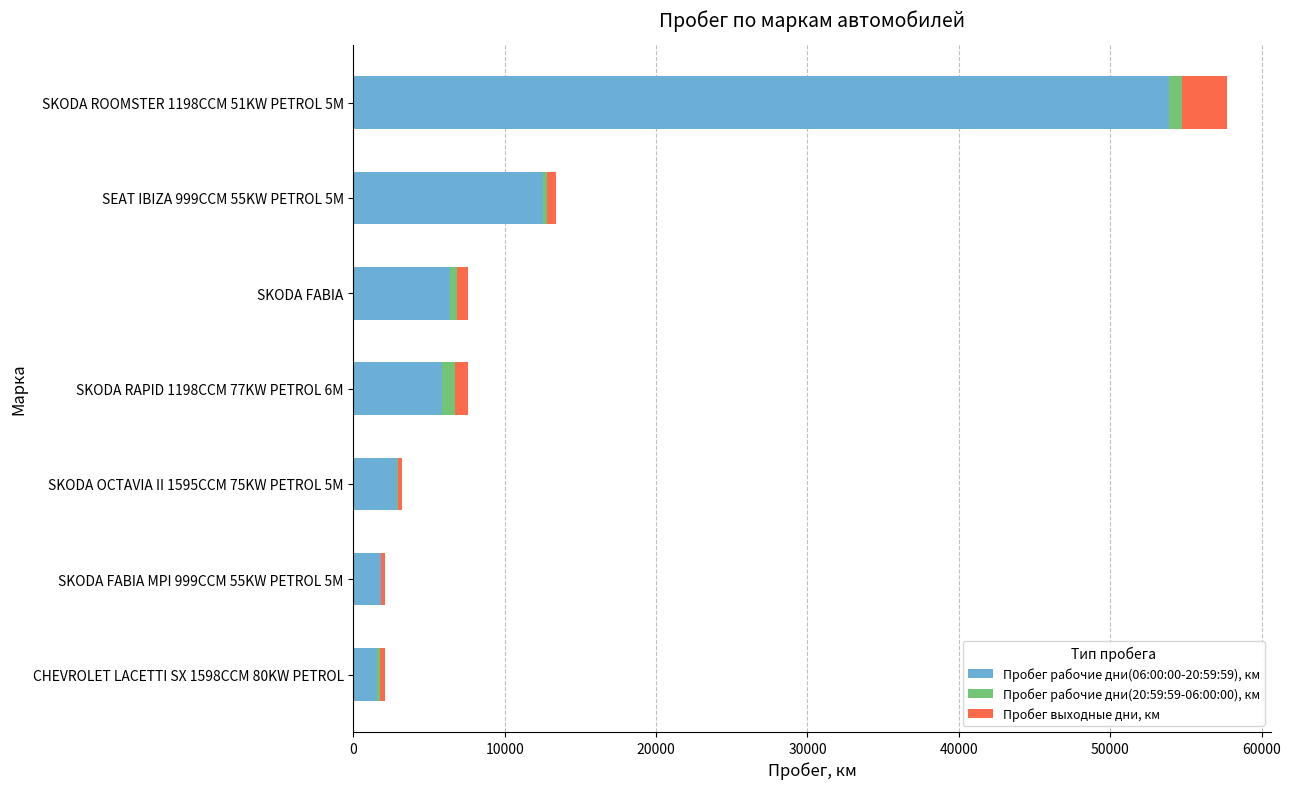

What is the sum of all Пробег рабочие дни(06:00:00-20:59:59), км values?

84856.2